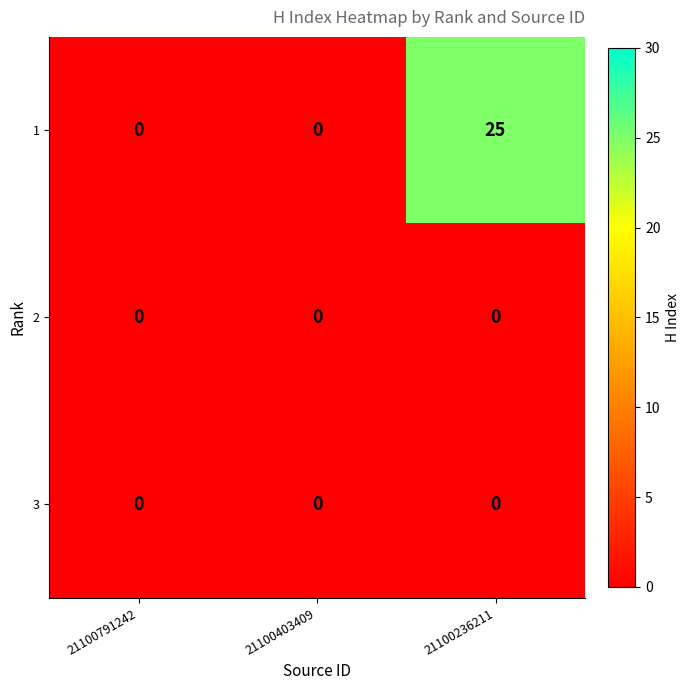

How many categories are shown in the chart?

3